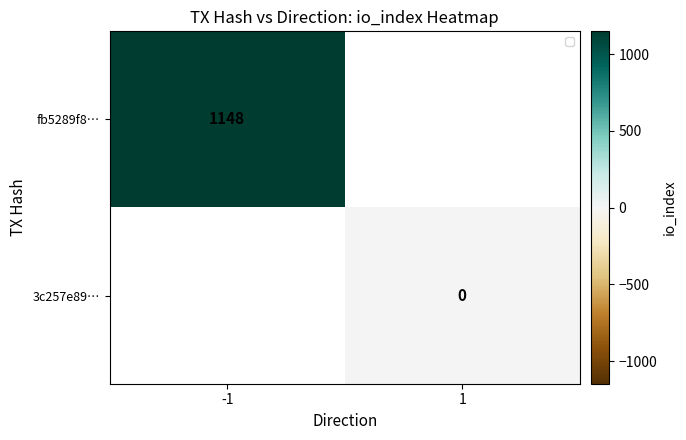

How many categories are shown in the chart?

2